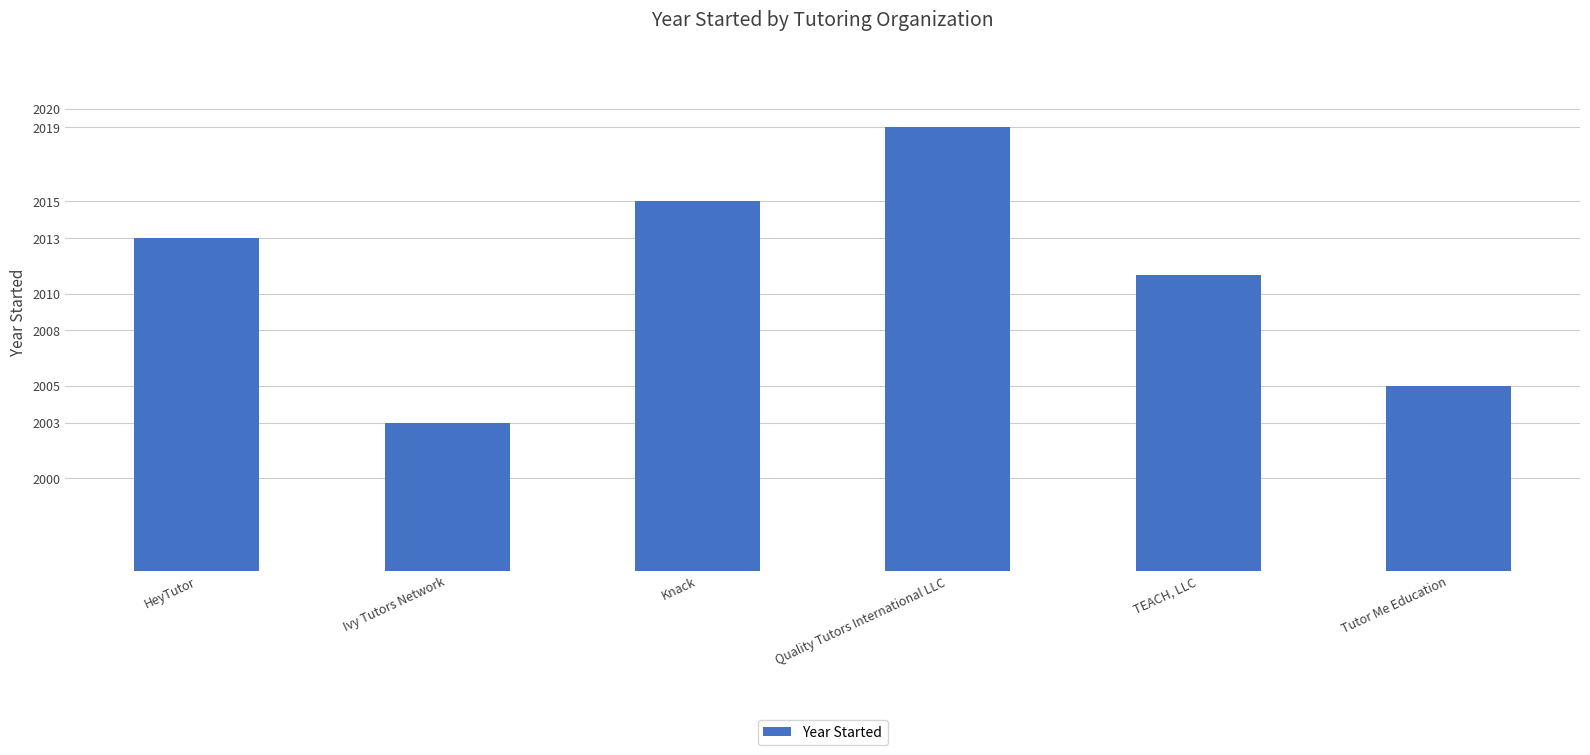

List the labels in order of value, smallest first.

Ivy Tutors Network, Tutor Me Education, TEACH, LLC, HeyTutor, Knack, Quality Tutors International LLC